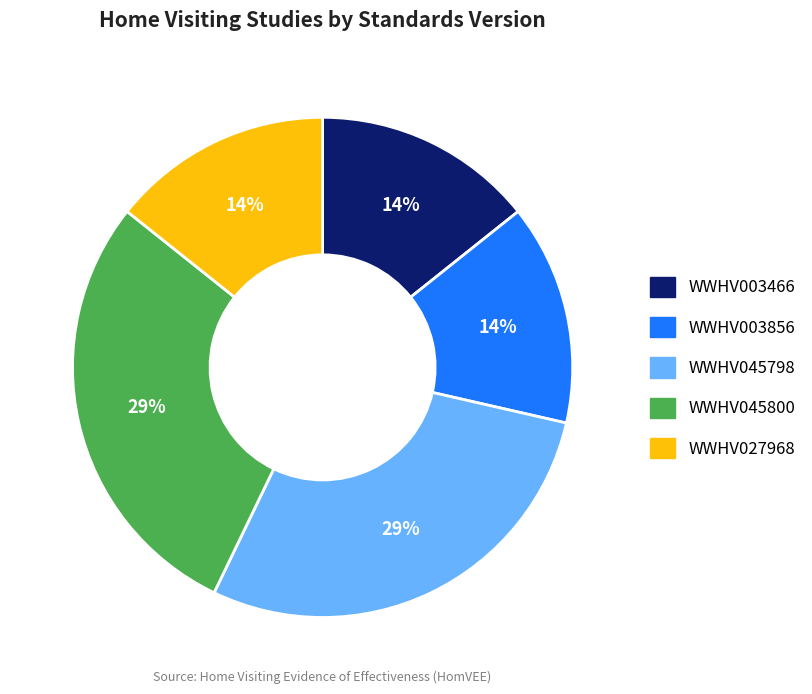

Is there a majority slice in this chart?

No